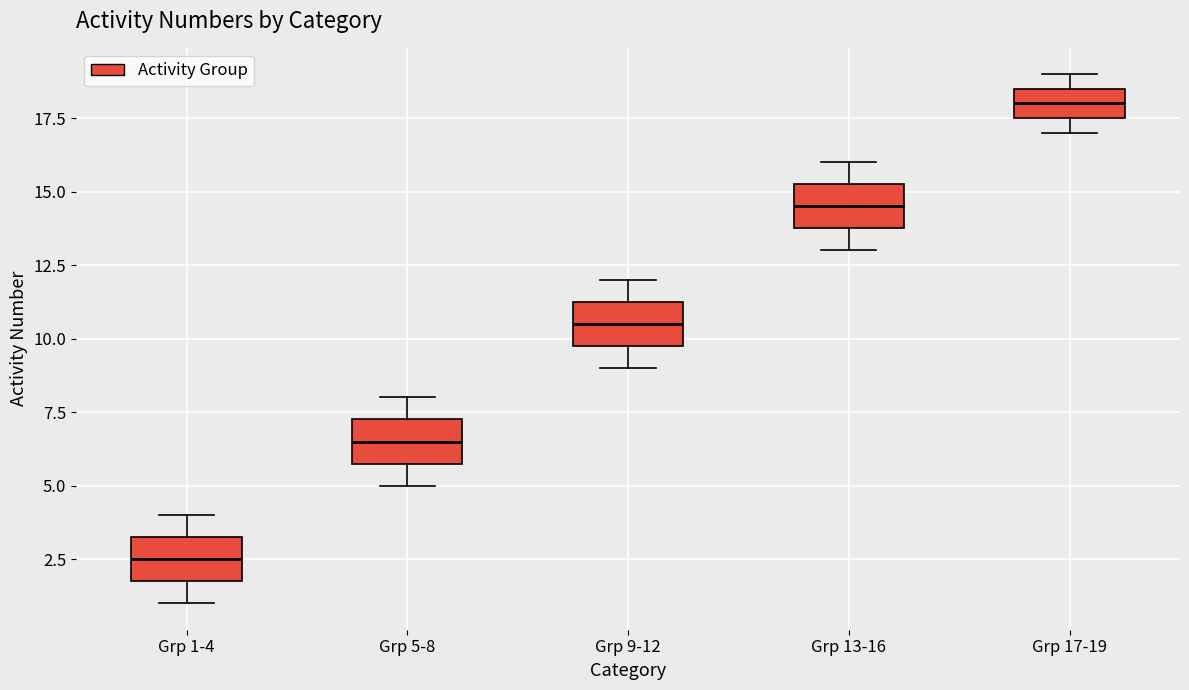

Reading left to right, read every box against the y-axis: the position of its median line, the range the box covers, and the ends of its whiskers. The values are not printed on the chart, so give them approximately, as read against the axis.

Grp 1-4: median 2.5, box 2.0 to 3.5, whiskers 1.0 to 4.0
Grp 5-8: median 6.5, box 6.0 to 7.5, whiskers 5.0 to 8.0
Grp 9-12: median 10.5, box 10.0 to 11.5, whiskers 9.0 to 12.0
Grp 13-16: median 14.5, box 14.0 to 15.5, whiskers 13.0 to 16.0
Grp 17-19: median 18.0, box 17.5 to 18.5, whiskers 17.0 to 19.0